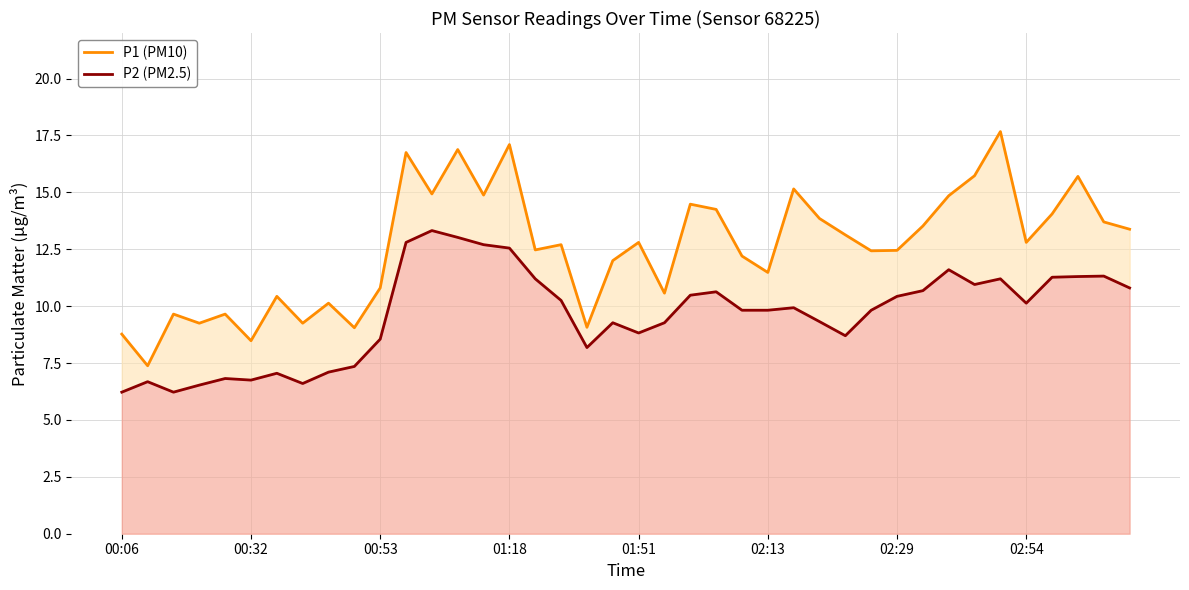

True or false: P1 (PM10) and P2 (PM2.5) intersect in this chart.

False